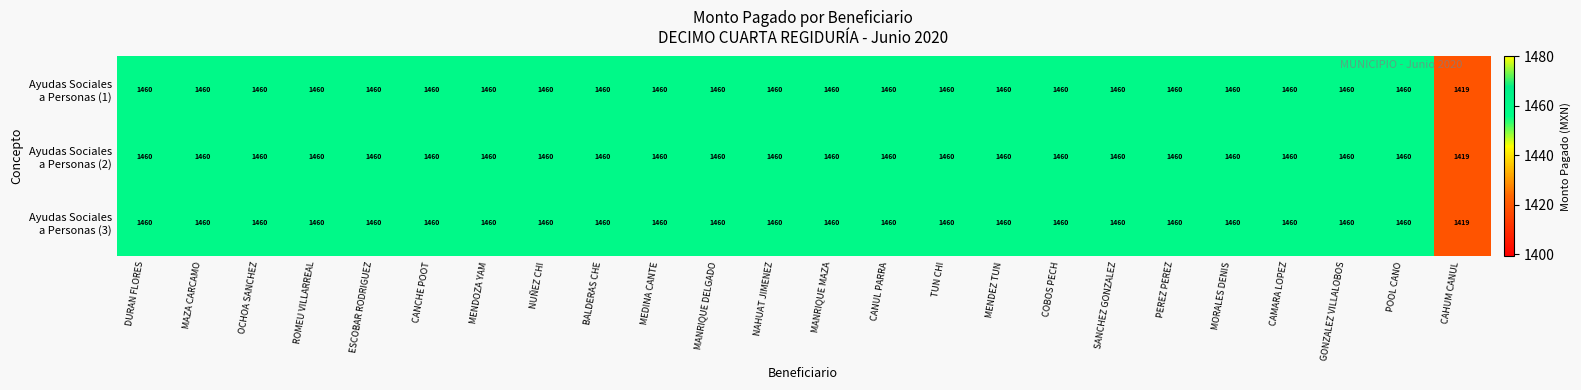

At how many categories does at least one series exceed 1431?

23